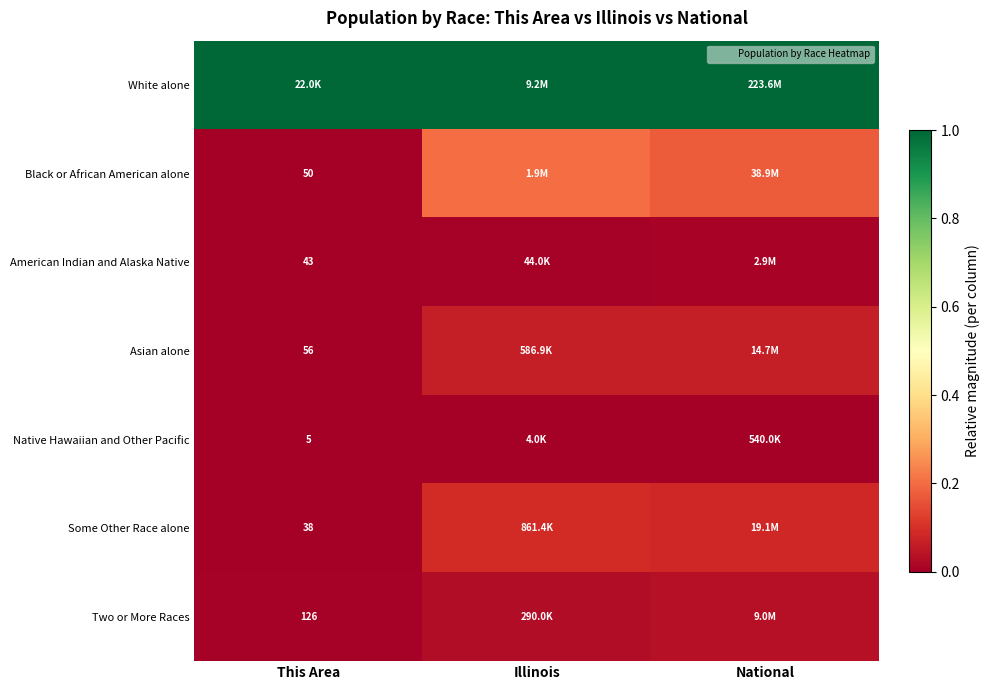

Between This Area and National, which series saw the biggest shift?

Black or African American alone